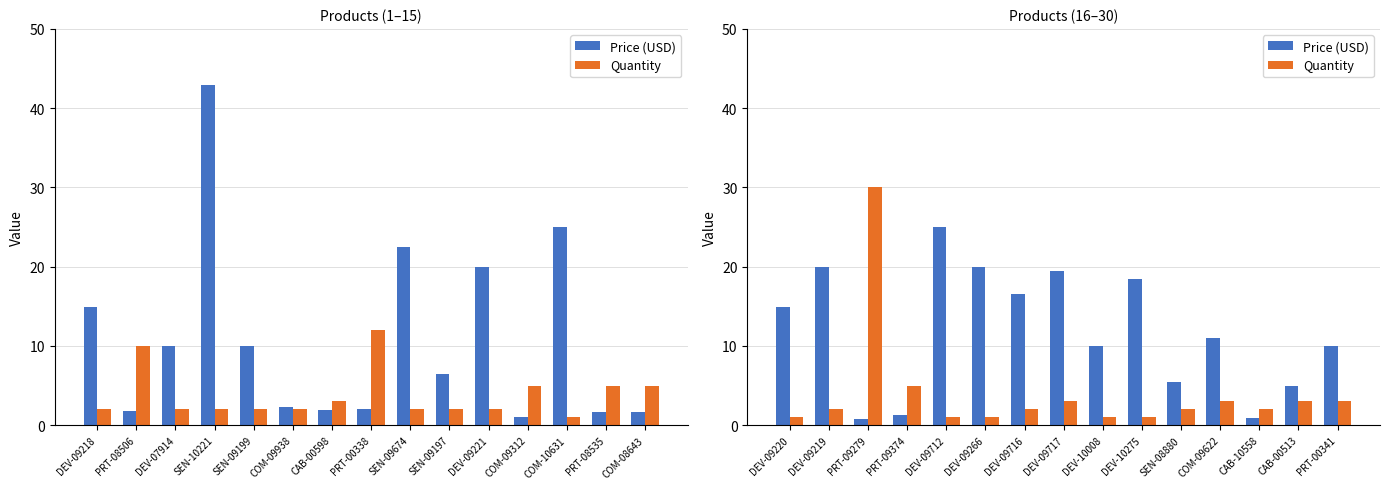

List the series in order of their overall mean, lowest first.

Quantity, Price (USD)